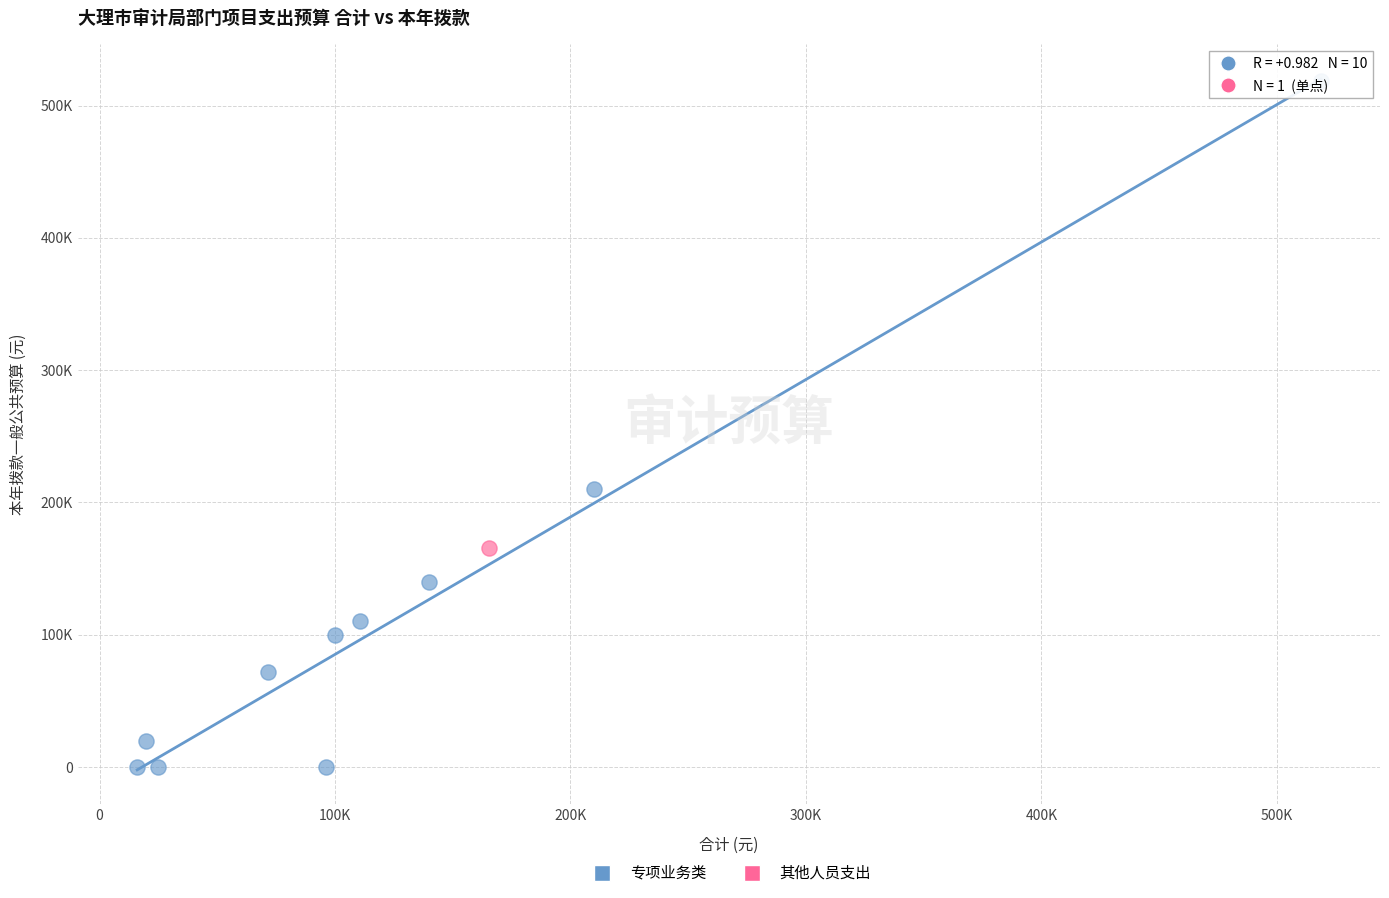

What are all the series names shown in the legend?

专项业务类, 其他人员支出